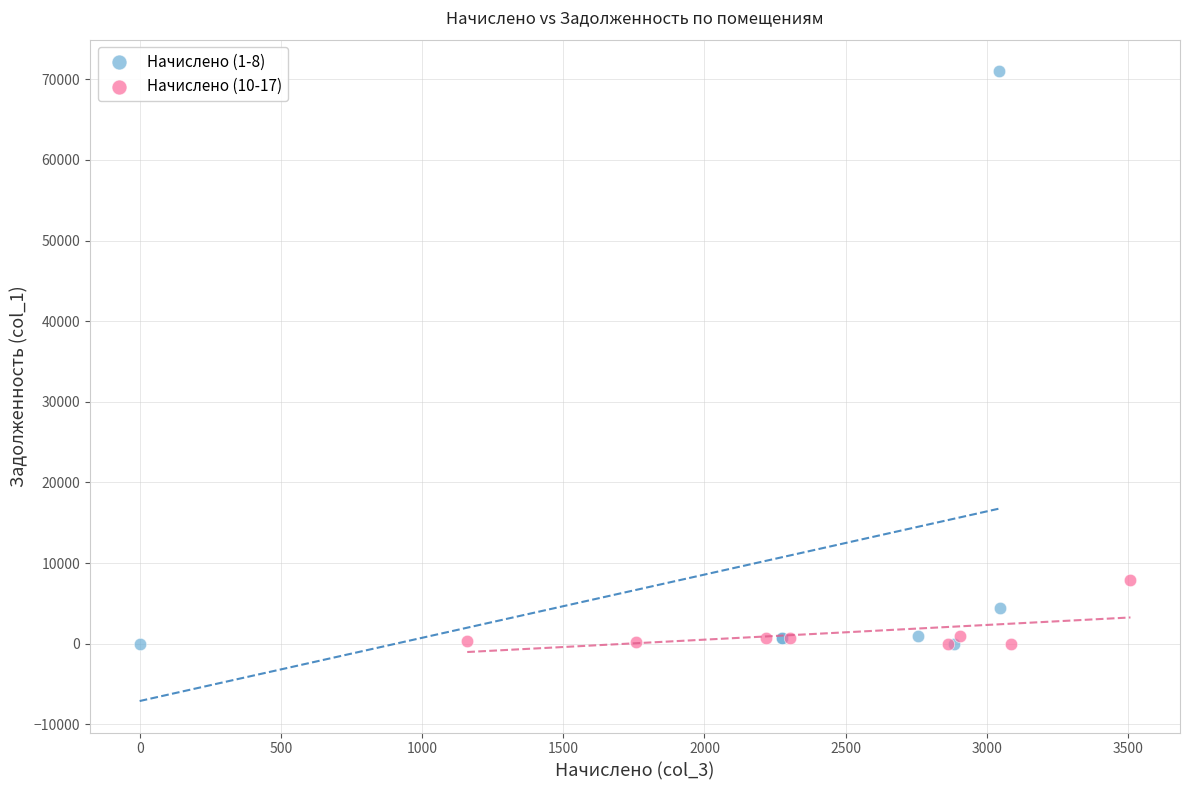

Which series contains the highest Y value?

Начислено (1-8)